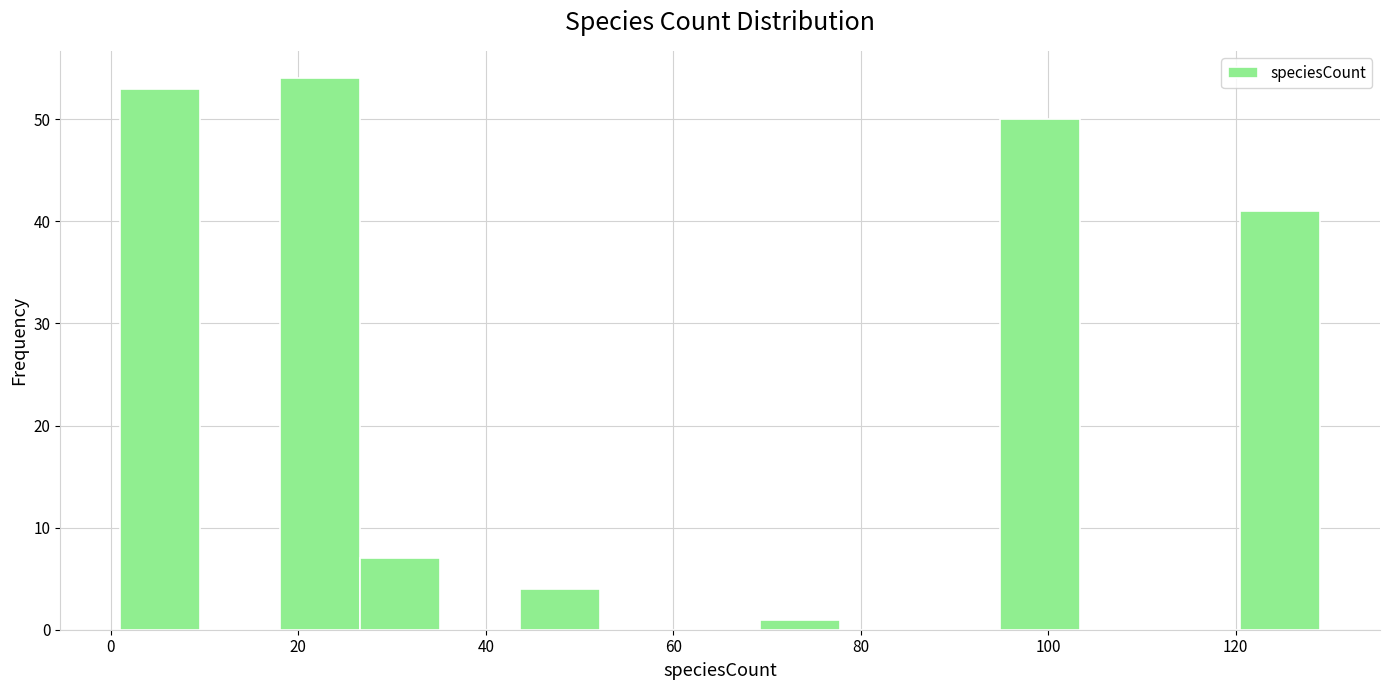

Reading left to right, transcribe this chart: for each bar, give the range it covers on the x-axis and its height. Neither the bar edges nor the heights are printed on the chart, so give them approximately, as read against the axes.

2 to 10: 53
10 to 18: 0
18 to 26: 54
26 to 36: 7
36 to 44: 0
44 to 52: 4
52 to 60: 0
60 to 70: 0
70 to 78: 1
78 to 86: 0
86 to 94: 0
94 to 104: 50
104 to 112: 0
112 to 120: 0
120 to 130: 41